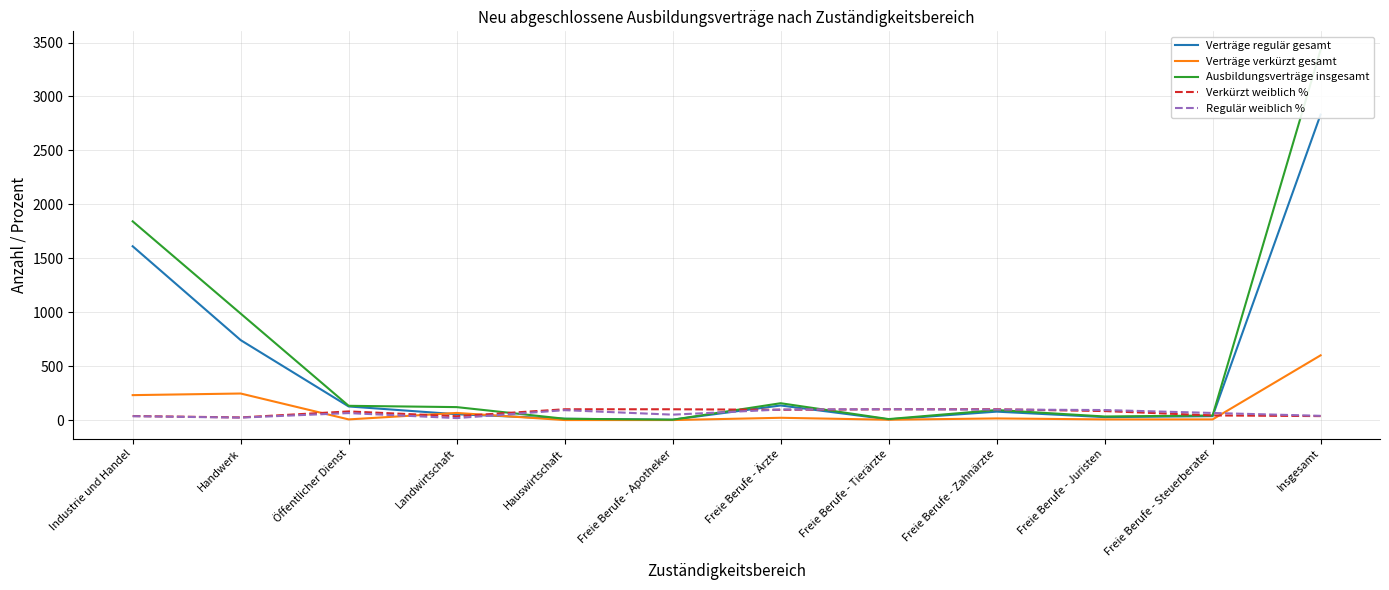

Reading left to right, extract all data points from this chart.

Verträge regulär gesamt: Industrie und Handel=1611.0	Handwerk=741.0	Öffentlicher Dienst=126.0	Landwirtschaft=54.0	Hauswirtschaft=12.0	Freie Berufe - Apotheker=3.0	Freie Berufe - Ärzte=135.0	Freie Berufe - Tierärzte=6.0	Freie Berufe - Zahnärzte=78.0	Freie Berufe - Juristen=27.0	Freie Berufe - Steuerberater=36.0	Insgesamt=2832.0
Verträge verkürzt gesamt: Industrie und Handel=231.0	Handwerk=246.0	Öffentlicher Dienst=6.0	Landwirtschaft=66.0	Hauswirtschaft=0.0	Freie Berufe - Apotheker=0.0	Freie Berufe - Ärzte=21.0	Freie Berufe - Tierärzte=3.0	Freie Berufe - Zahnärzte=15.0	Freie Berufe - Juristen=6.0	Freie Berufe - Steuerberater=6.0	Insgesamt=600.0
Ausbildungsverträge insgesamt: Industrie und Handel=1842.0	Handwerk=987.0	Öffentlicher Dienst=132.0	Landwirtschaft=120.0	Hauswirtschaft=12.0	Freie Berufe - Apotheker=3.0	Freie Berufe - Ärzte=156.0	Freie Berufe - Tierärzte=9.0	Freie Berufe - Zahnärzte=93.0	Freie Berufe - Juristen=33.0	Freie Berufe - Steuerberater=42.0	Insgesamt=3432.0
Verkürzt weiblich %: Industrie und Handel=37.2	Handwerk=24.3	Öffentlicher Dienst=80.0	Landwirtschaft=35.4	Hauswirtschaft=100.0	Freie Berufe - Apotheker=100.0	Freie Berufe - Ärzte=95.0	Freie Berufe - Tierärzte=100.0	Freie Berufe - Zahnärzte=100.0	Freie Berufe - Juristen=83.3	Freie Berufe - Steuerberater=42.9	Insgesamt=36.6
Regulär weiblich %: Industrie und Handel=35.6	Handwerk=22.5	Öffentlicher Dienst=64.6	Landwirtschaft=18.2	Hauswirtschaft=91.7	Freie Berufe - Apotheker=50.0	Freie Berufe - Ärzte=97.8	Freie Berufe - Tierärzte=100.0	Freie Berufe - Zahnärzte=97.4	Freie Berufe - Juristen=92.9	Freie Berufe - Steuerberater=65.7	Insgesamt=39.1